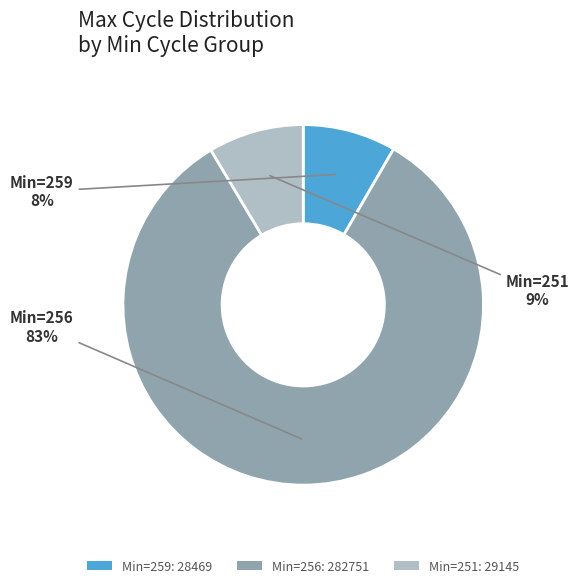

How many segments does this pie chart have?

3